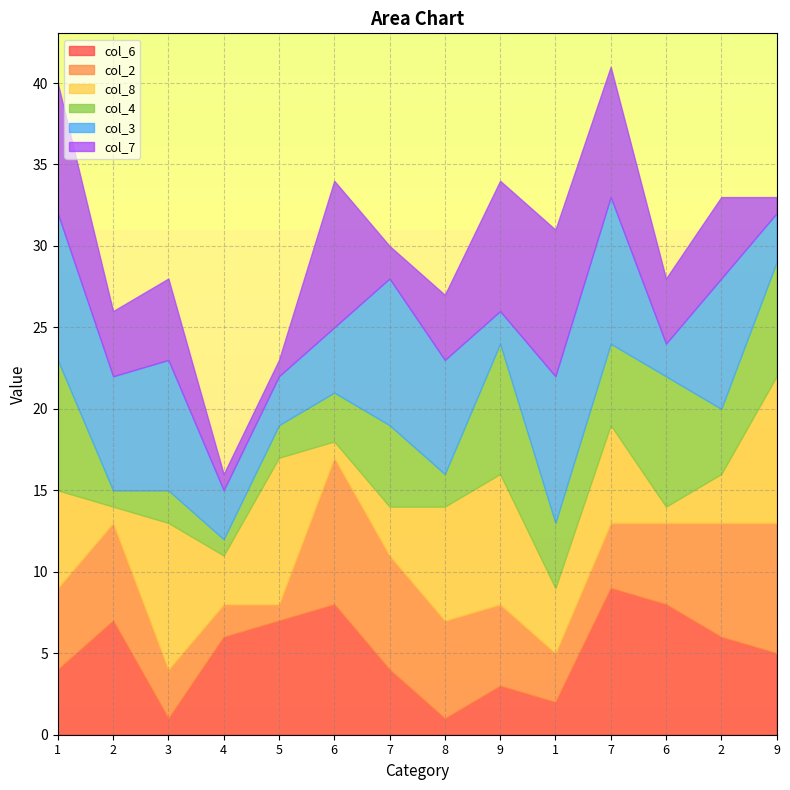

Where is col_7 nearest to the value 5?

3